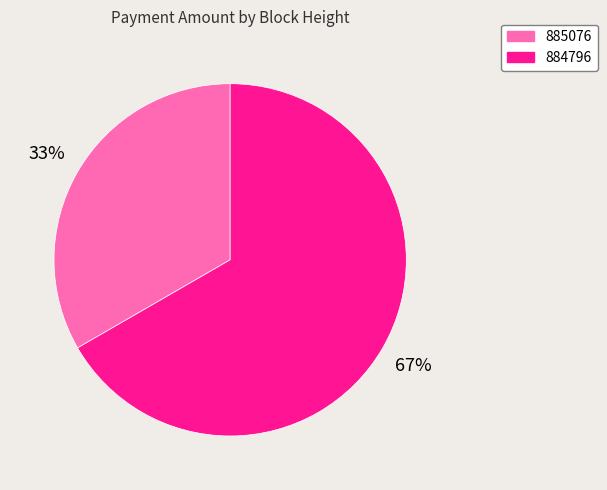

Count the number of slices in the pie.

2